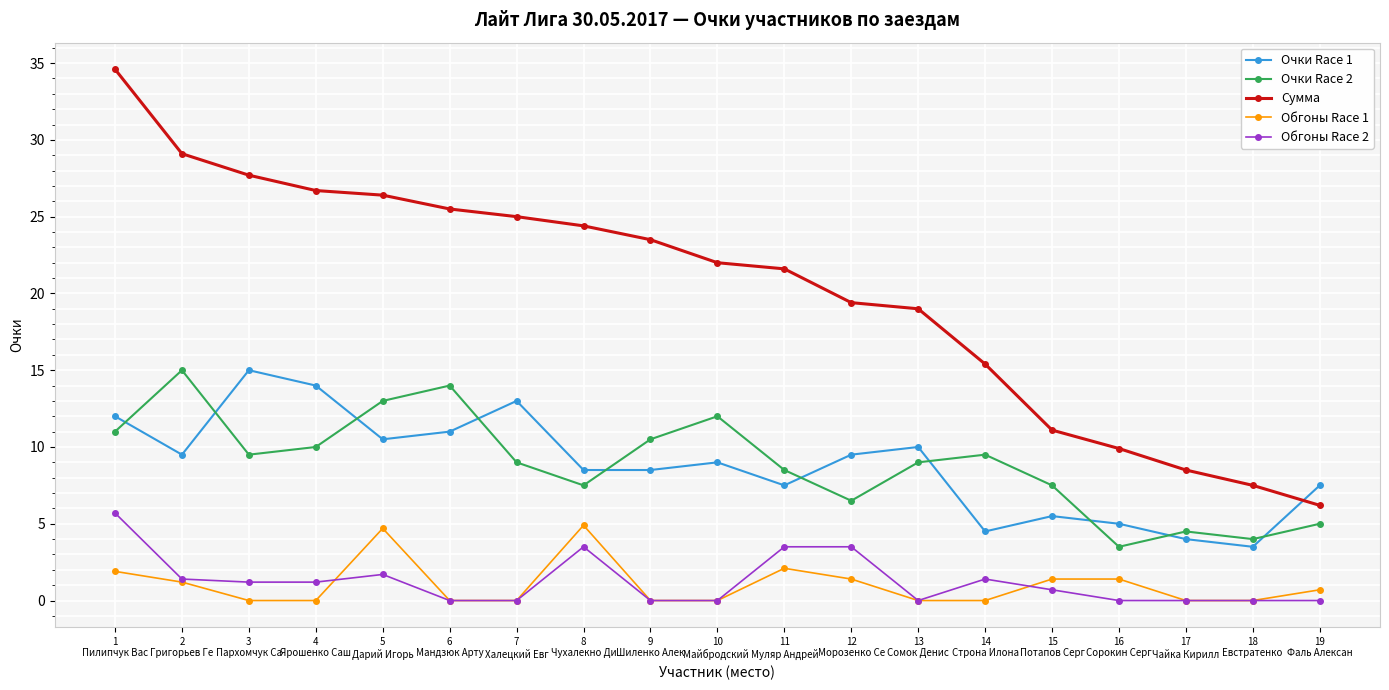

True or false: Очки Race 2 has a value of 5.5 at 14
Строна Илона.

False